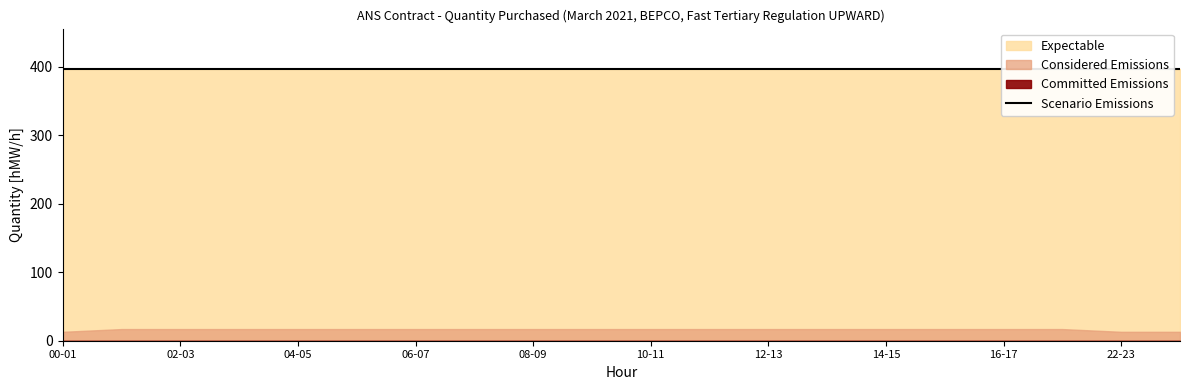

At which label does Considered Emissions reach its peak?

01-02